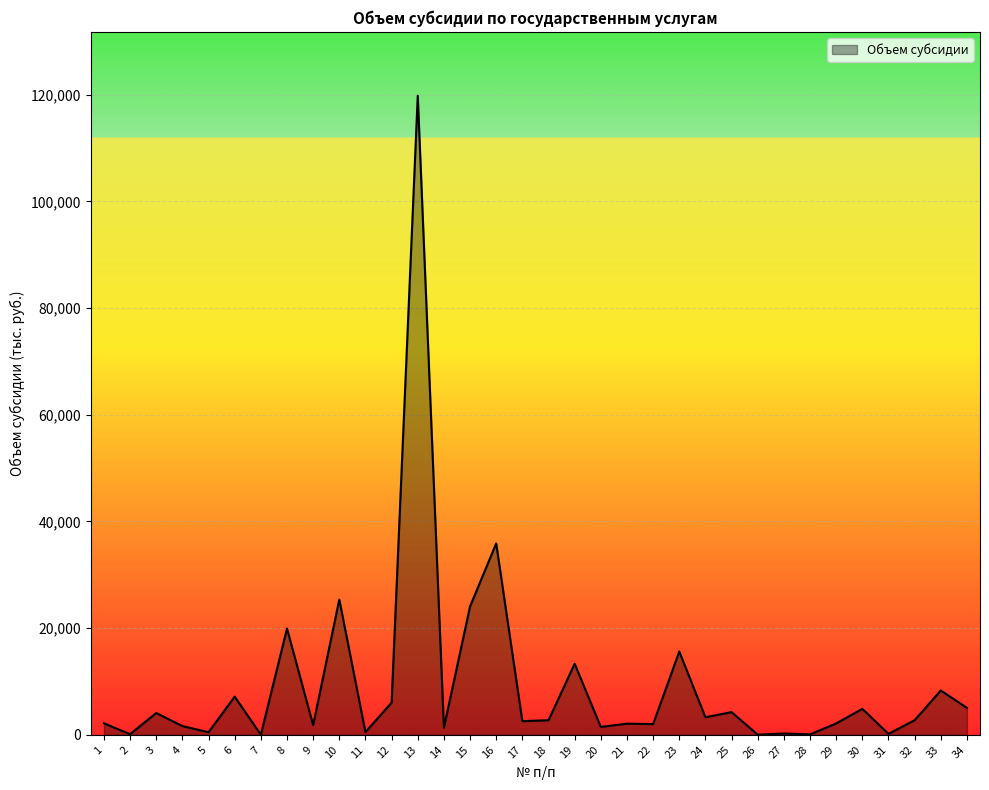

What is the greatest value displayed?

119800.2